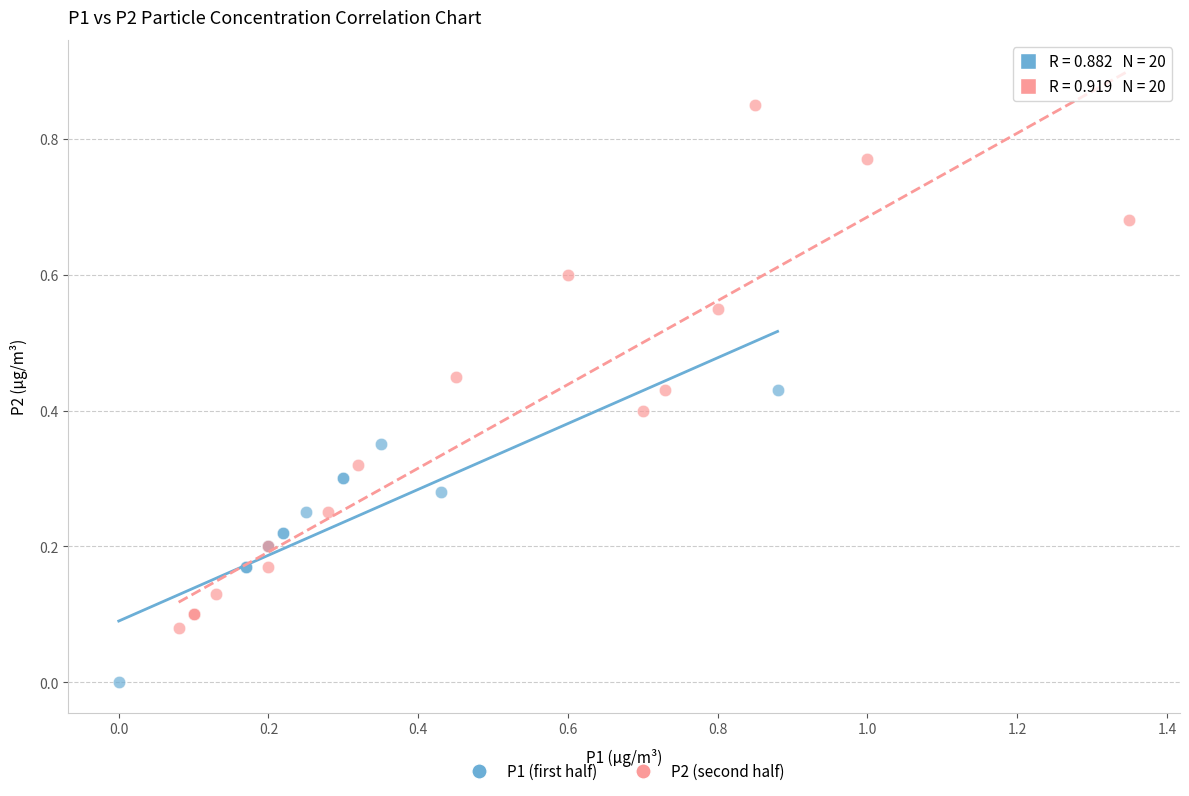

Which series has the largest Y range (max minus min)?

P2 (second half)